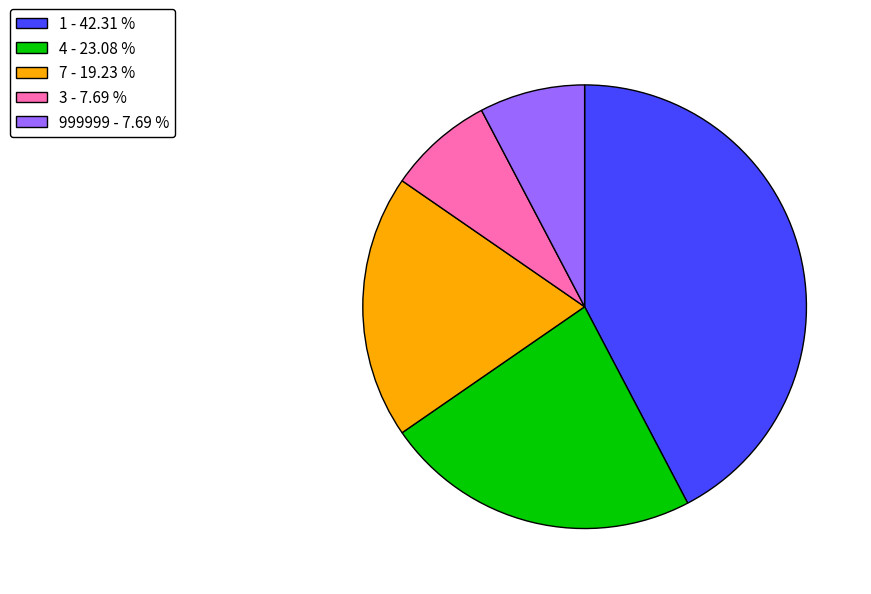

Combined, do 999999 - 7.69 % and 3 - 7.69 % account for over 50%?

No